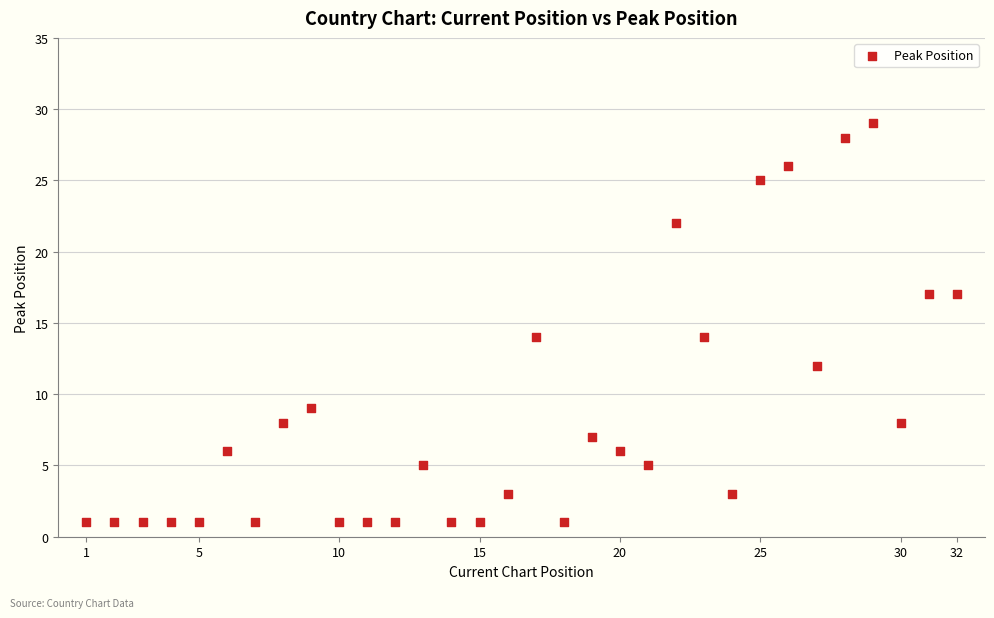

What is the range of Y values (max minus min)?

28